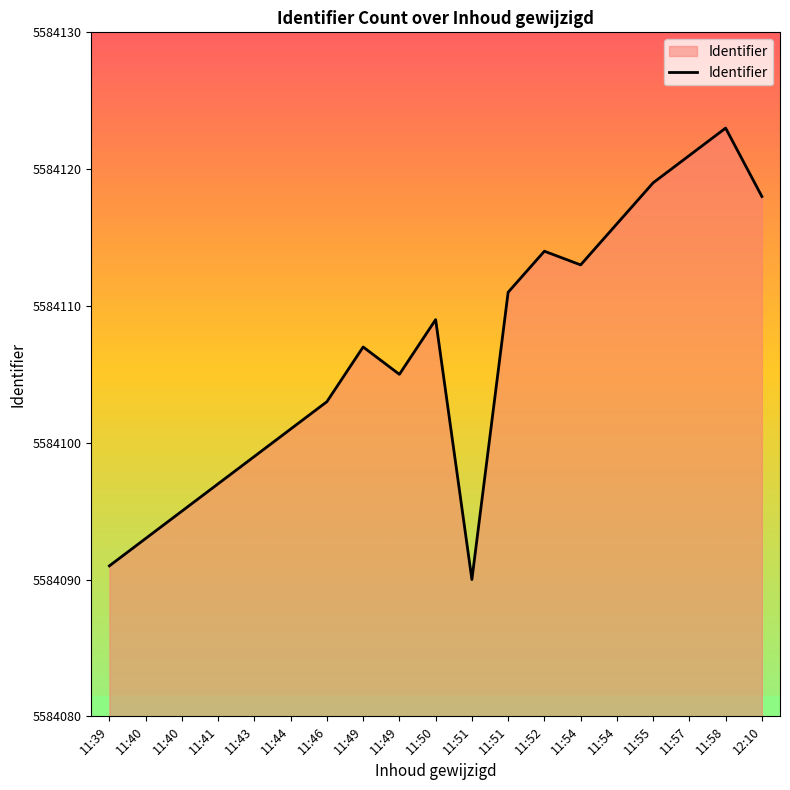

What is the label of the 6th point from the left?

11:44